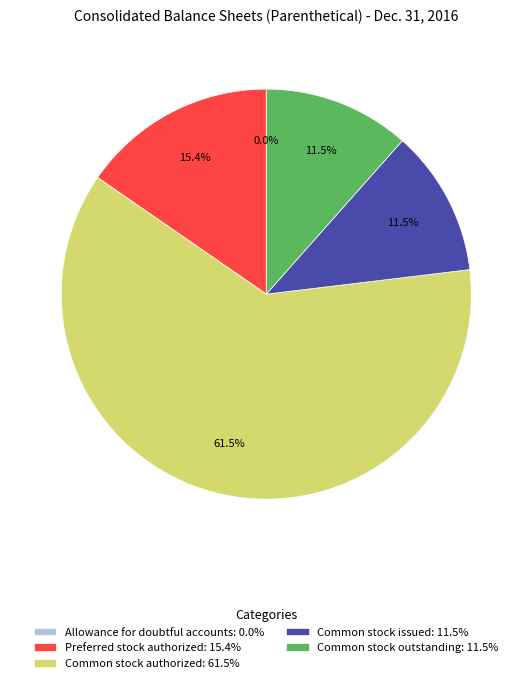

Which has a higher value, Common stock issued or Preferred stock authorized?

Preferred stock authorized